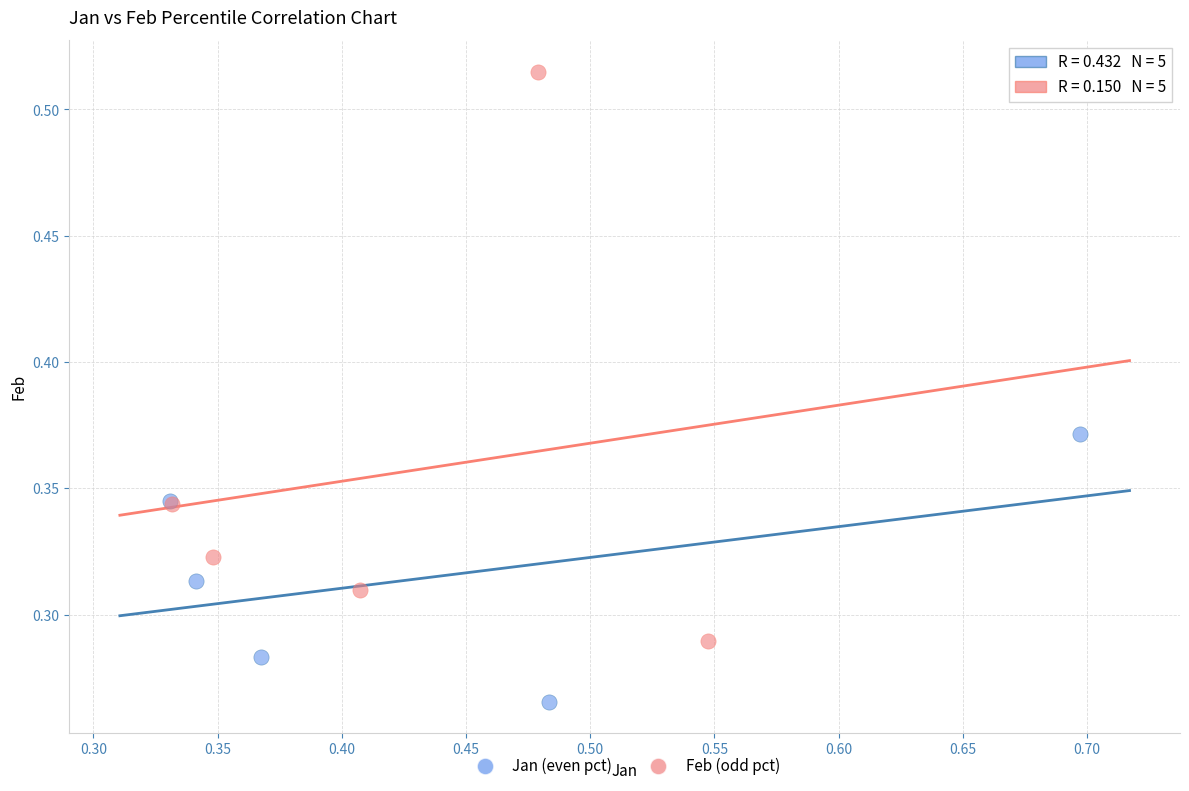

Which series reaches the minimum Y coordinate?

Jan (even pct)